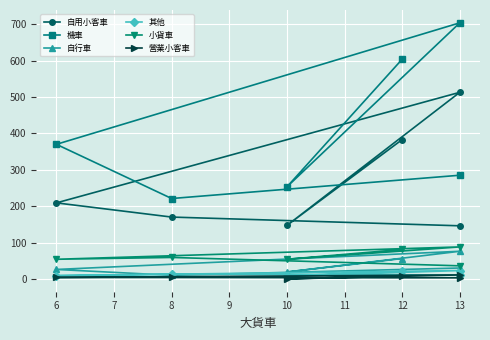

Does the chart display data point markers on the line(s)?

Yes